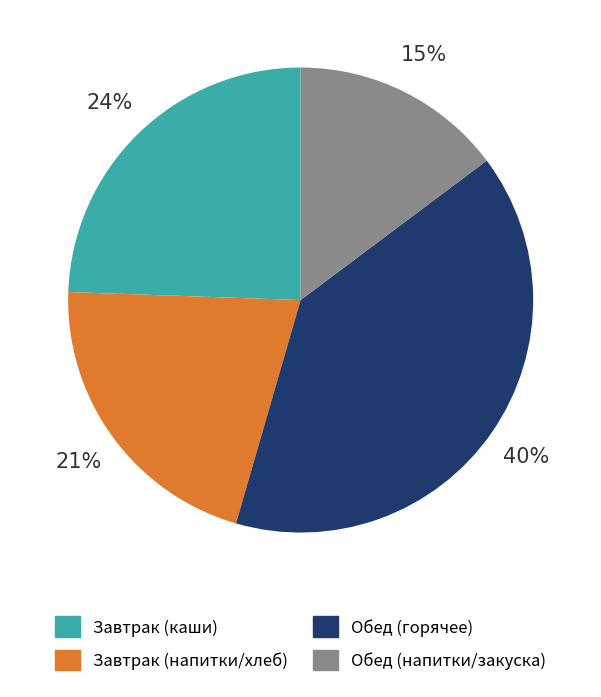

Does any single category account for the majority?

No